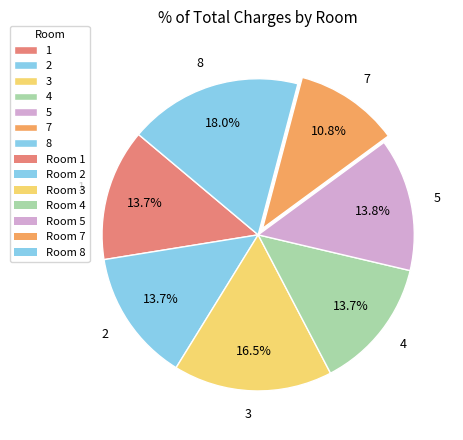

Is there a majority slice in this chart?

No